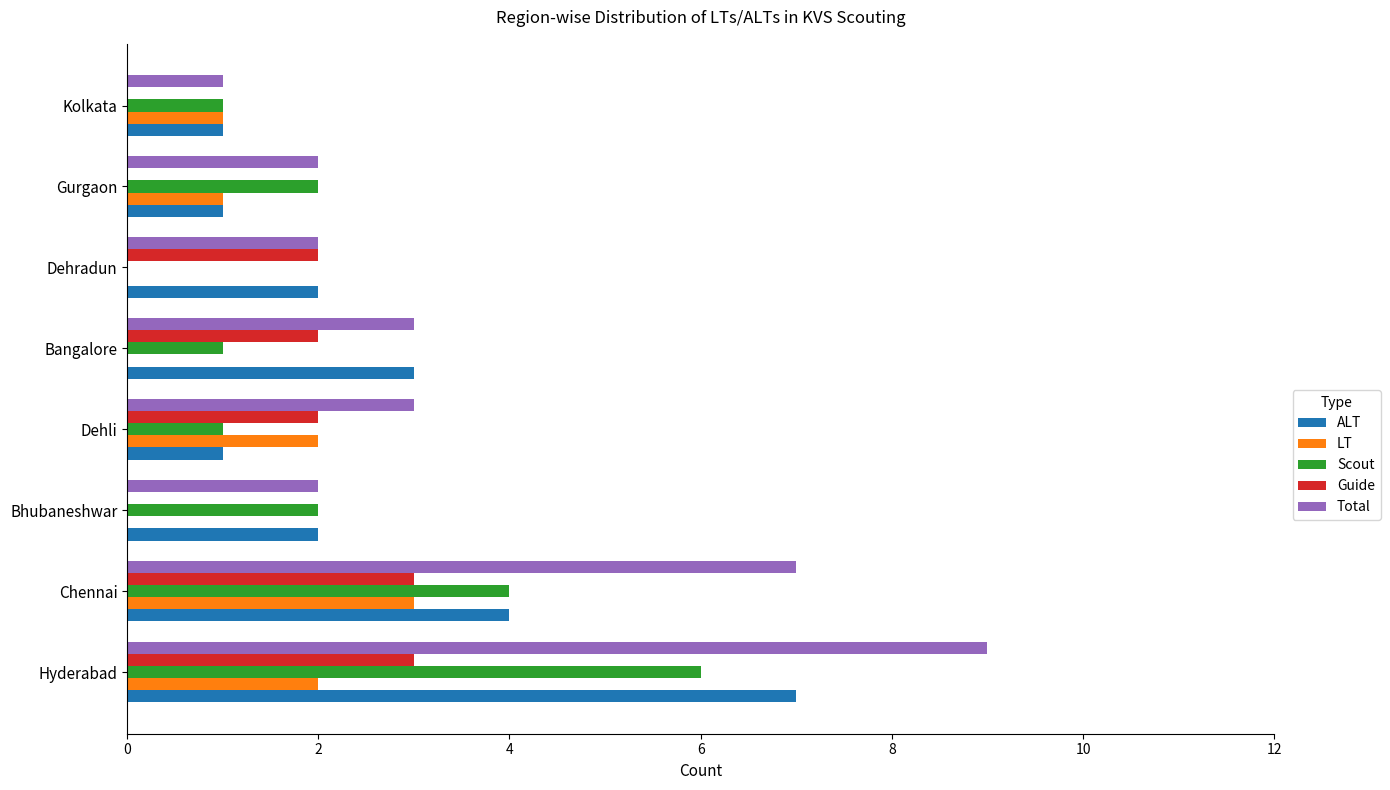

Which label corresponds to the largest value in the chart?

Hyderabad